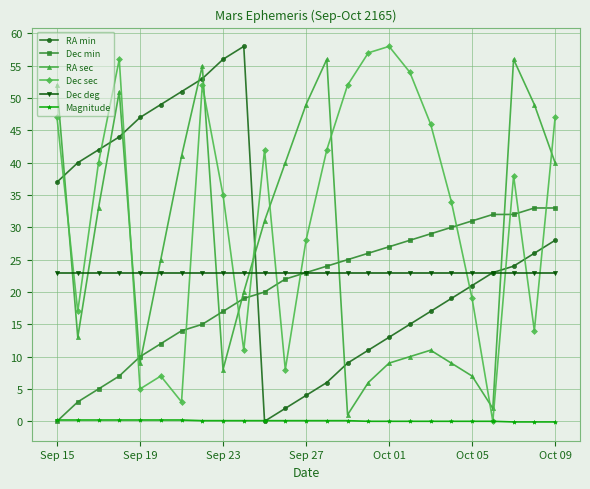

At how many categories does at least one series exceed 16?

25